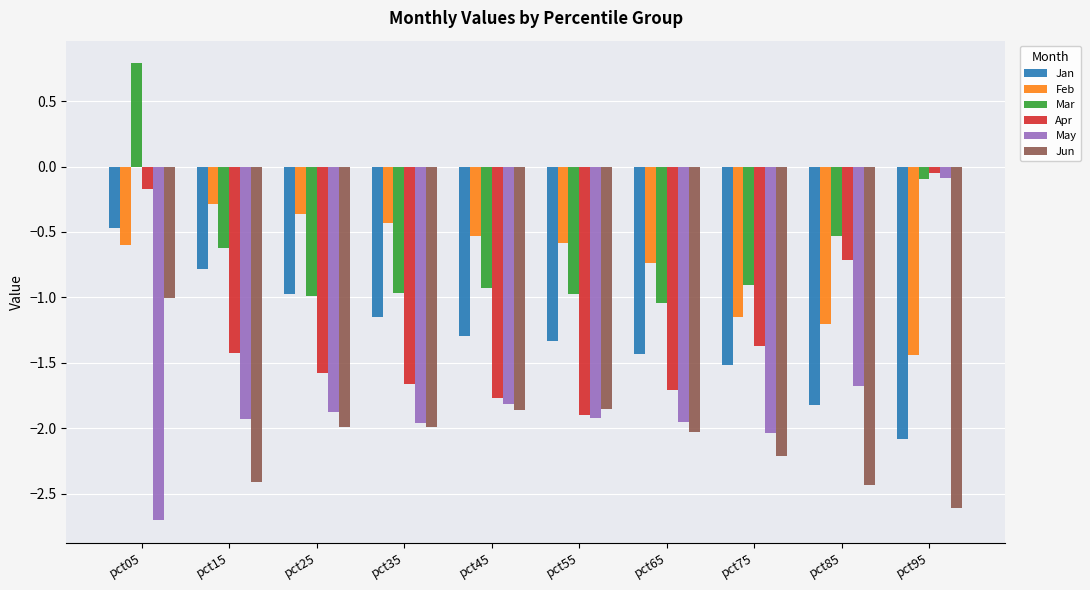

What is the sum of all Mar values?

-6.3